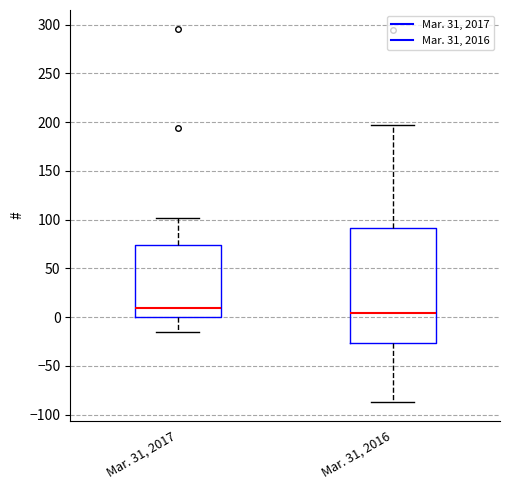

Which box is the tallest, from its lower edge to its upper edge?

Mar. 31, 2016